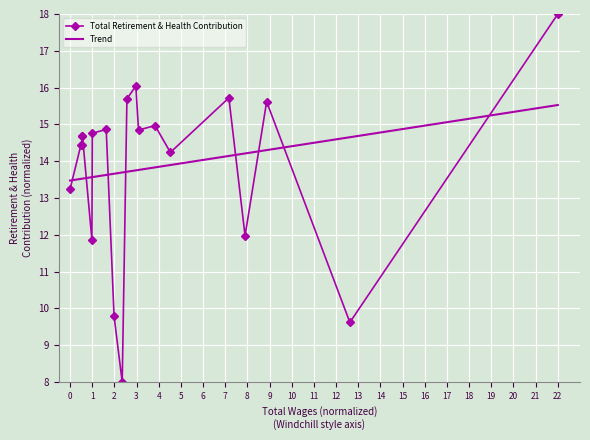

Count the number of data series in this chart.

1